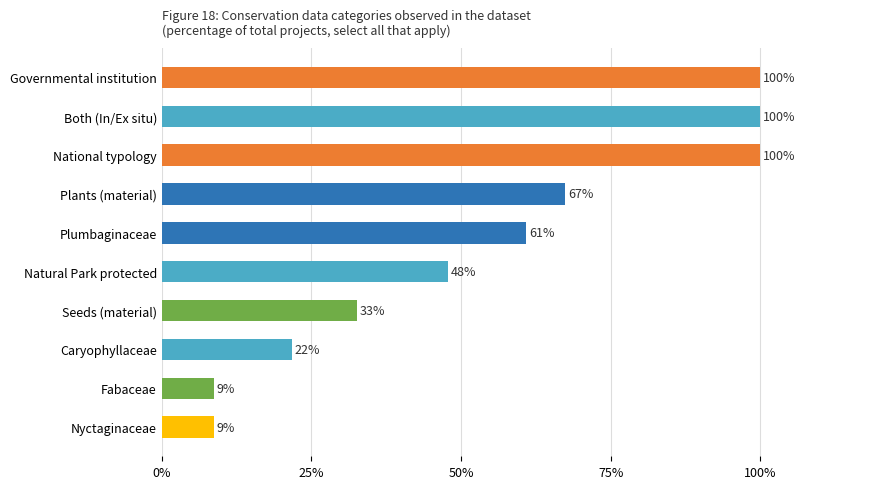

What is the approximate value at Plants (material)?

67.4